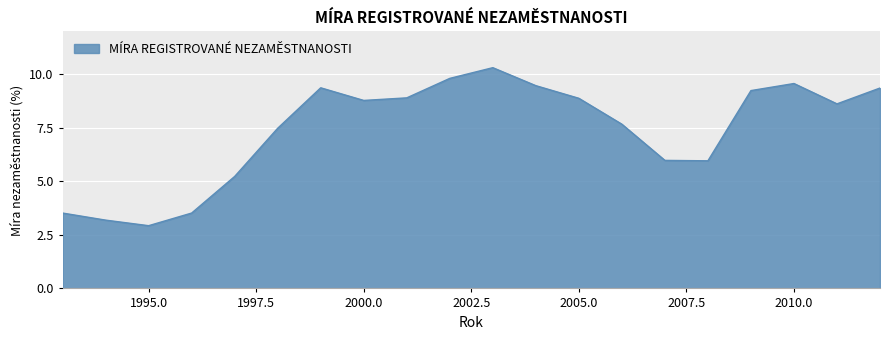

What is the difference between the maximum and minimum values?

7.4